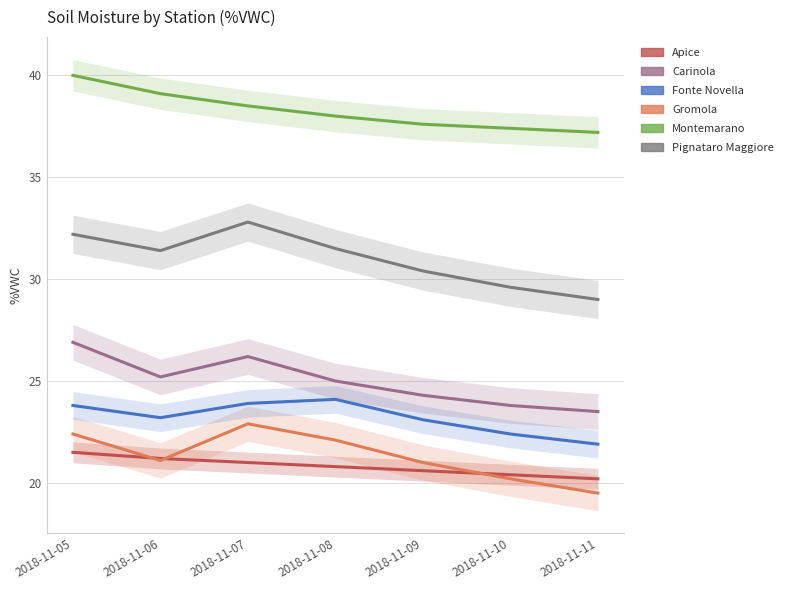

How many interior local peaks does the Fonte Novella series have?

1